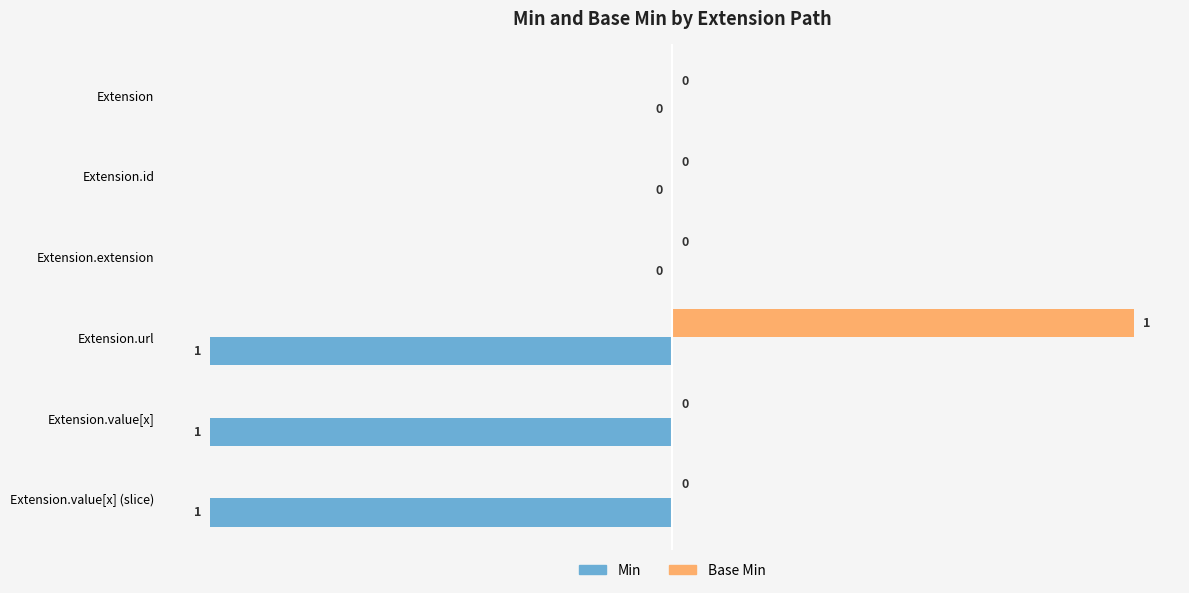

Is the value of Min at Extension.url greater than the value of Base Min at Extension.url?

No